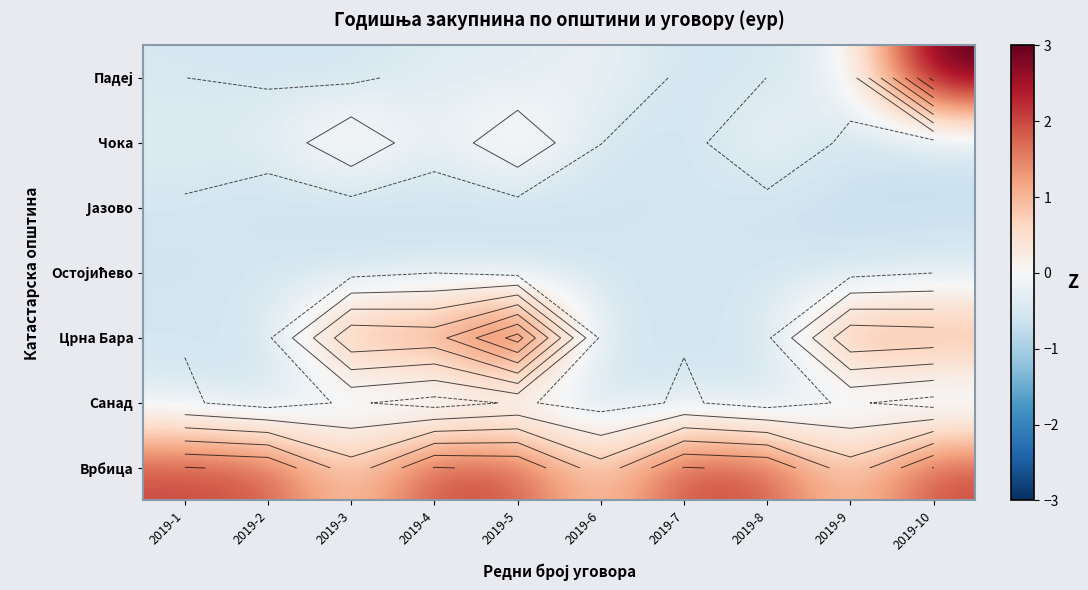

What is the maximum value shown in the chart?

3.2